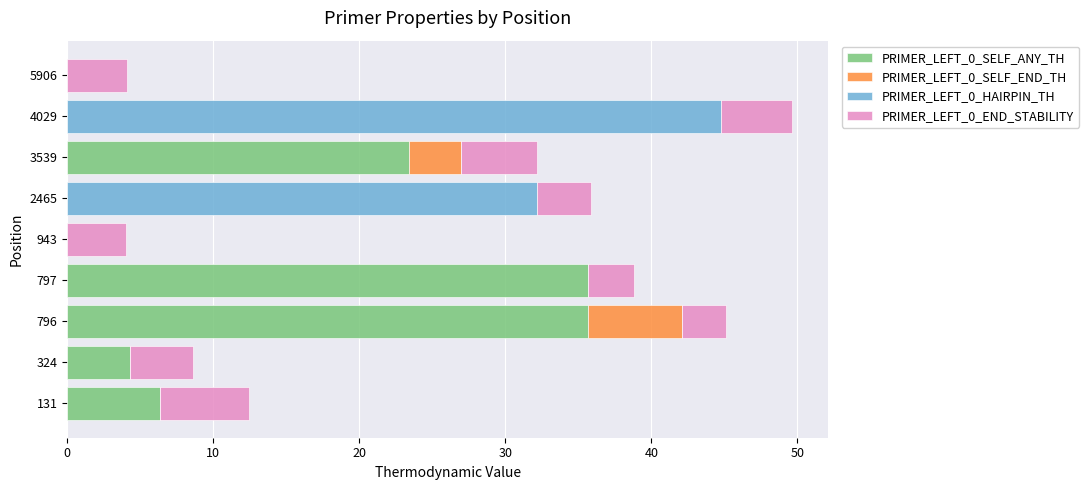

What is the sum of the PRIMER_LEFT_0_SELF_ANY_TH values at 797 and 324?

40.0